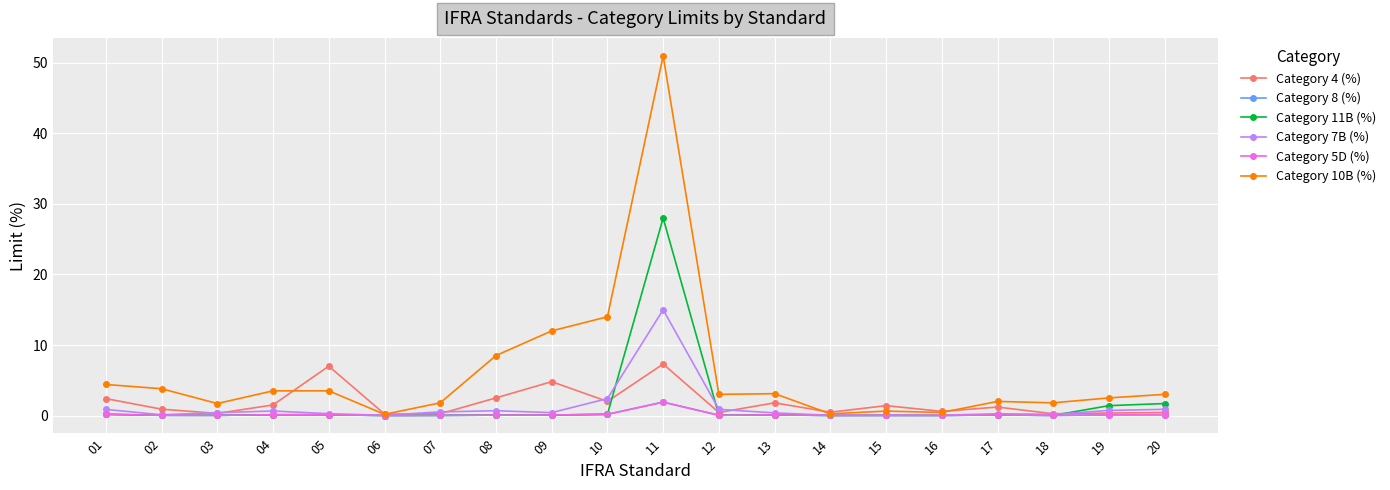

What is the greatest value displayed?

51.0